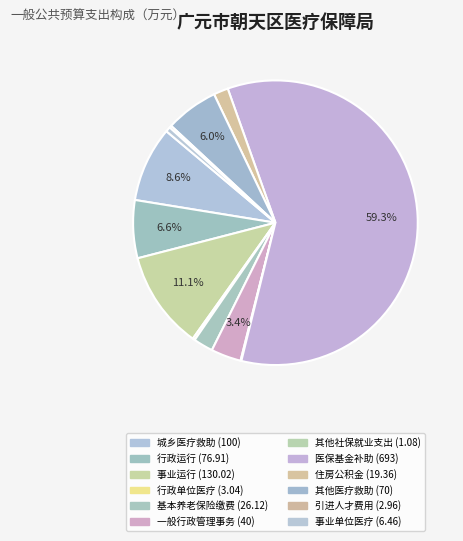

Rank the categories by value from lowest to highest.

其他社会保障和就业支出, 引进人才费用, 行政单位医疗, 事业单位医疗, 住房公积金, 机关事业单位基本养老保险缴费支出, 一般行政管理事务, 其他医疗救助支出, 行政运行, 城乡医疗救助, 事业运行, 财政对城乡居民基本医疗保险基金的补助